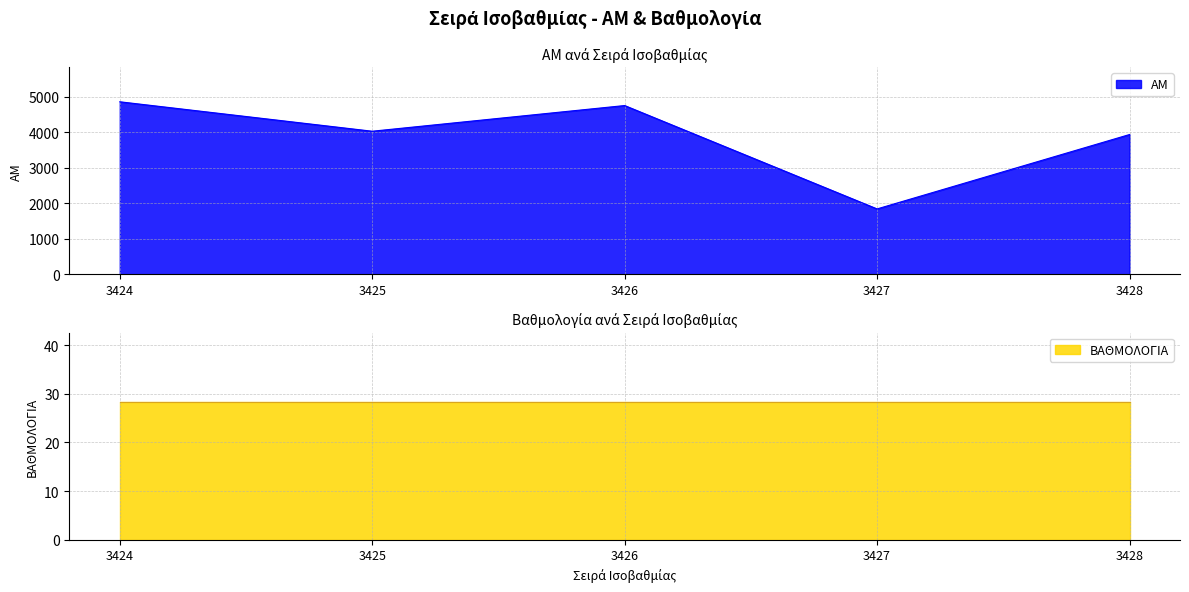

Reading left to right, what are all the values shown in this chart?

4861	4032	4755	1845	3939